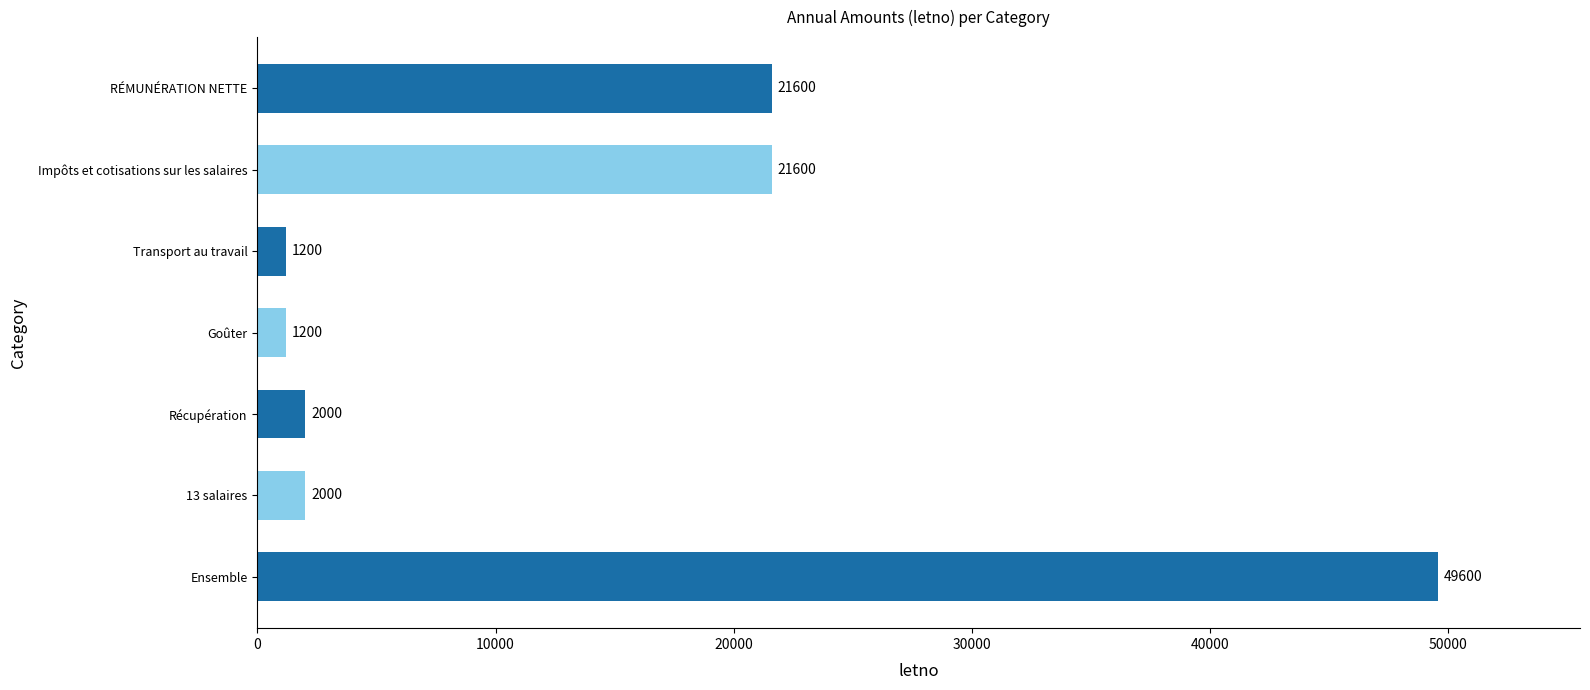

Reading top to bottom, what are all the values shown in this chart?

21600	21600	1200	1200	2000	2000	49600